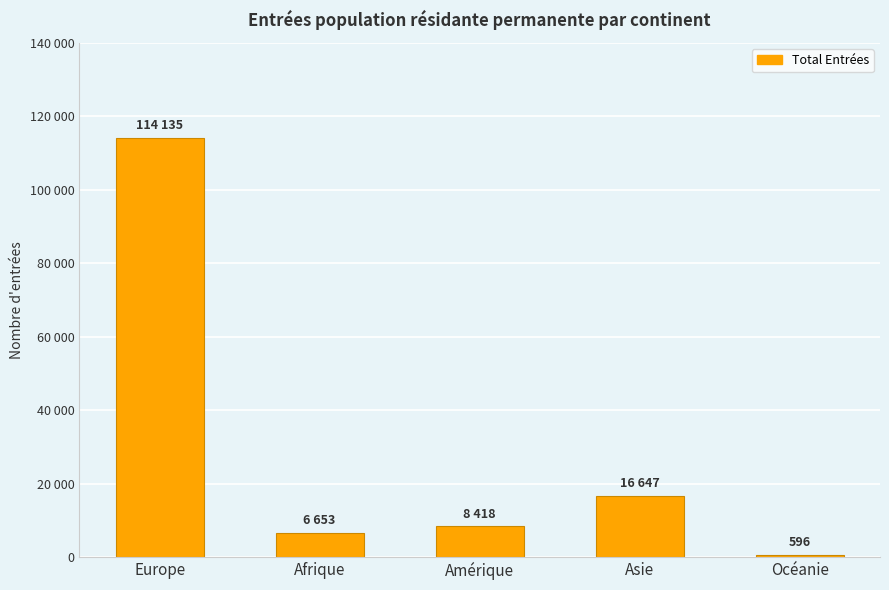

Are the bars grouped side by side (vs. stacked)?

No